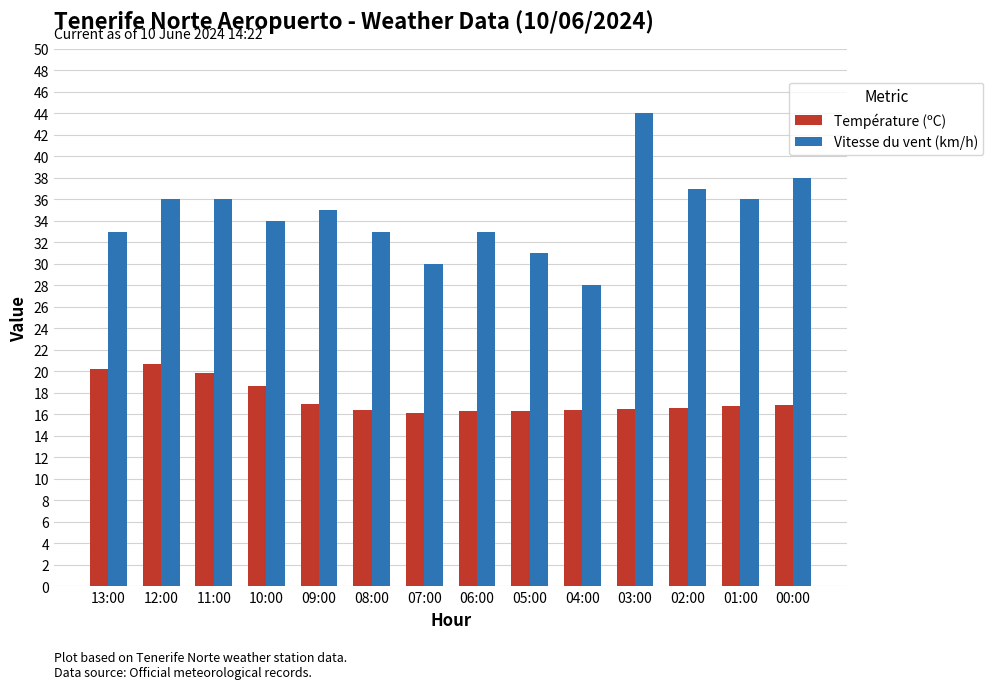

What is the total value across all series at 10:00?

52.6